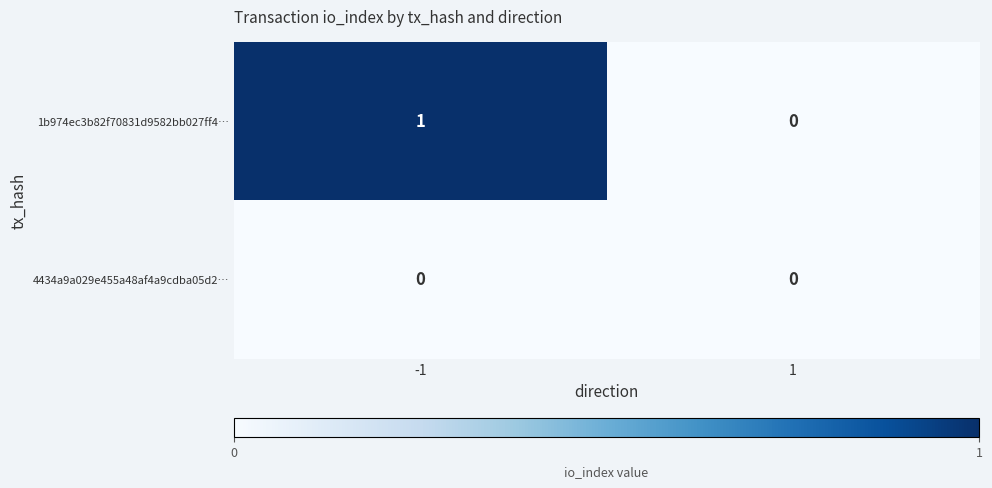

Reading left to right, list all the values displayed in this chart.

1b974ec3b82f70831d9582bb027ff4…: 1	0
4434a9a029e455a48af4a9cdba05d2…: 0	0